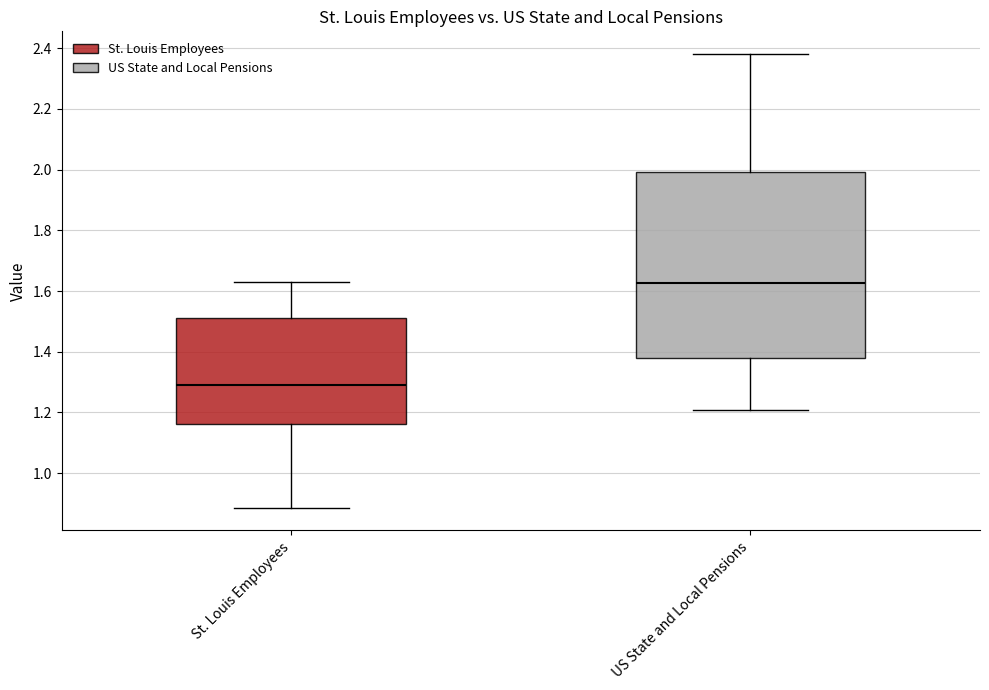

Reading left to right, transcribe this box plot: for each box, give where its median line is, the range the box spans, and where its two whiskers end, as read against the y-axis. The values are not printed on the chart, so give them approximately, as read against the axis.

St. Louis Employees: median 1.28, box 1.16 to 1.52, whiskers 0.88 to 1.62
US State and Local Pensions: median 1.62, box 1.38 to 2.00, whiskers 1.20 to 2.38